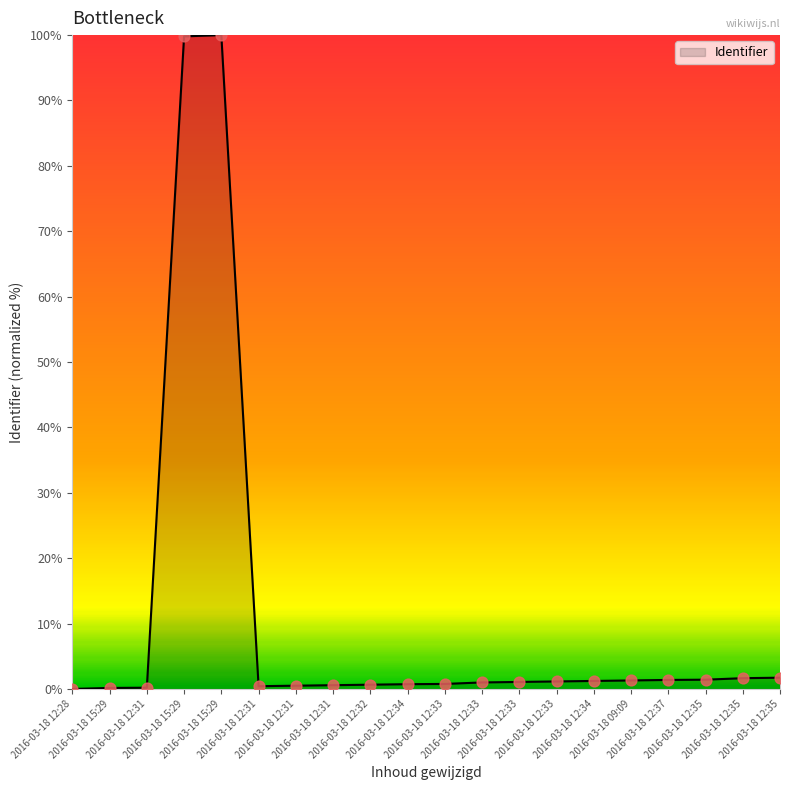

Between 2016-03-18 12:33 and 2016-03-18 15:29, which is larger?

2016-03-18 12:33